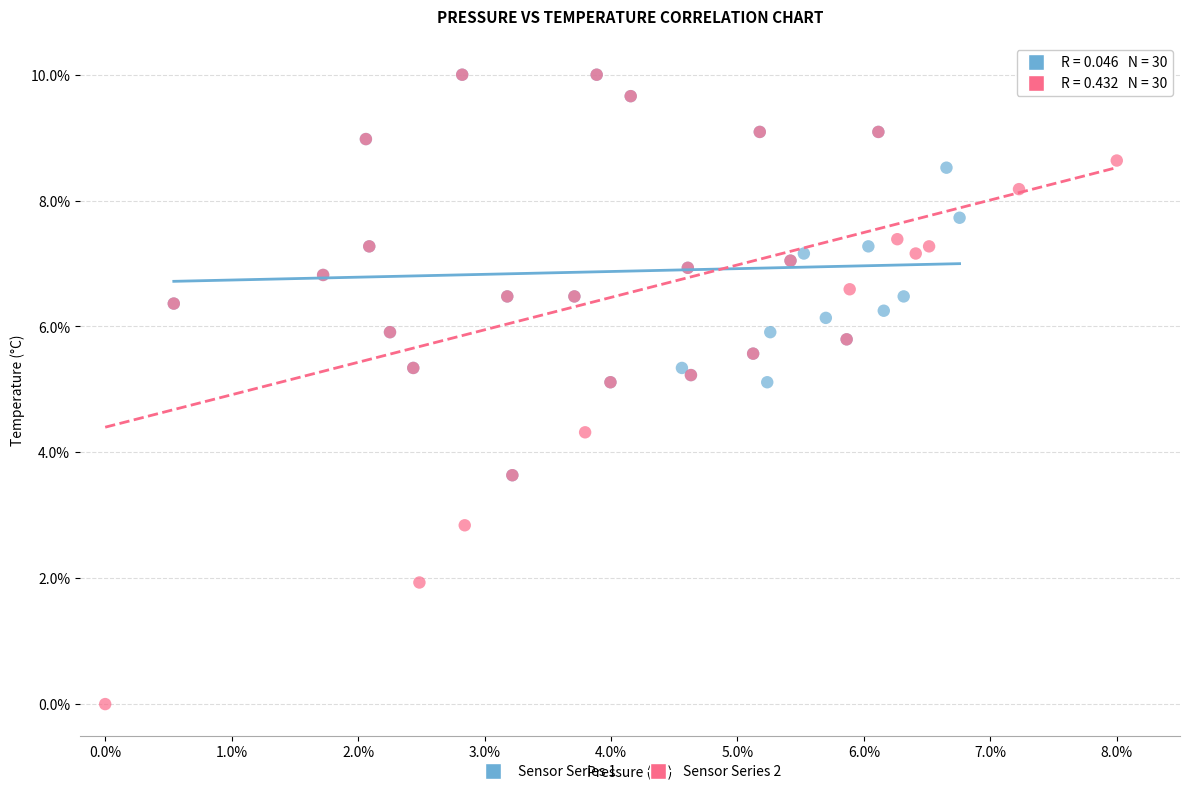

What are all the series names shown in the legend?

Sensor Series 1, Sensor Series 2